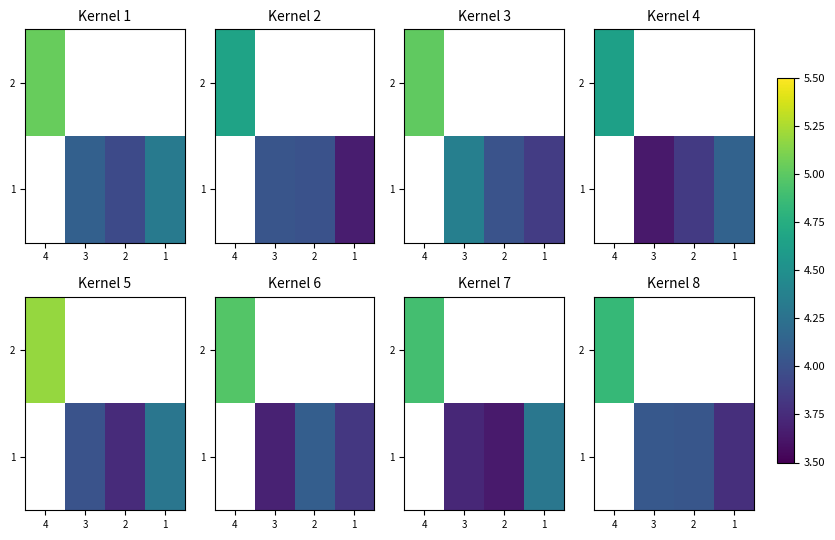

Which category has the lowest value across all series?

1